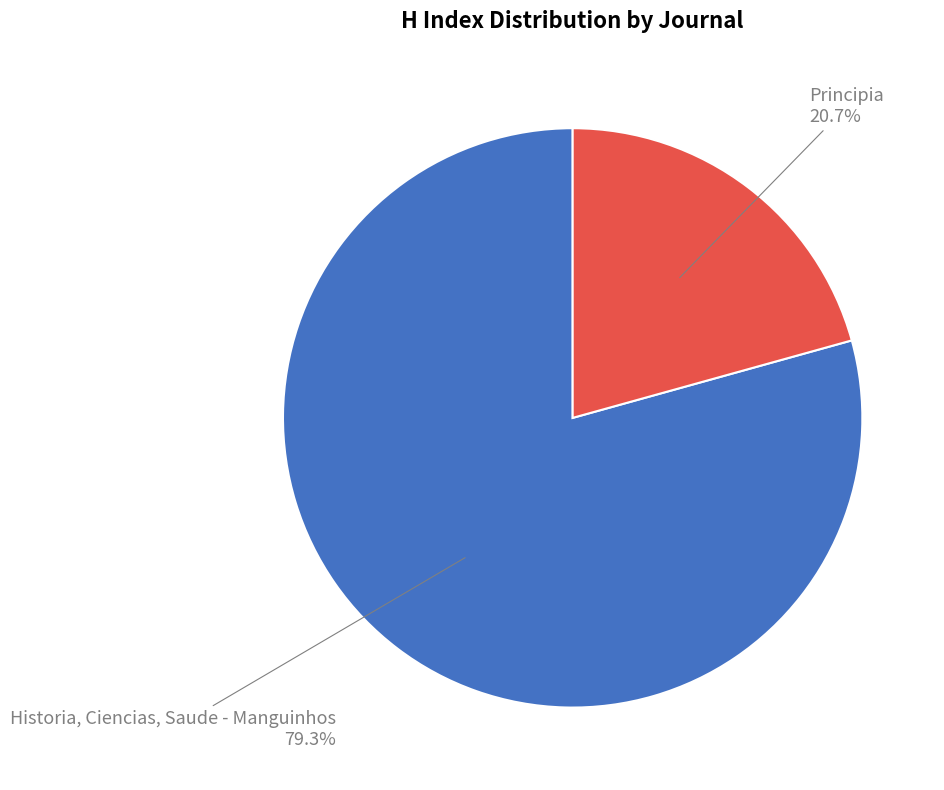

What is the ratio of the value at Principia to the value at Historia, Ciencias, Saude - Manguinhos?

0.3